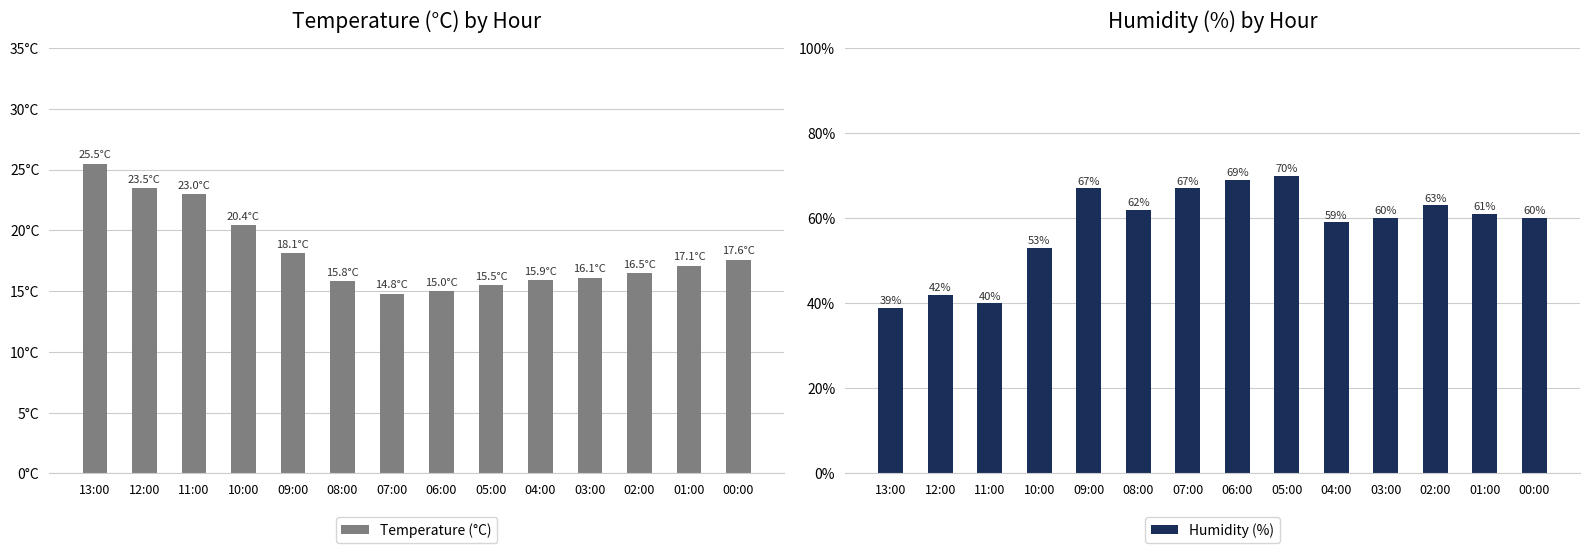

Where is Temperature (°C) nearest to the value 20?

10:00